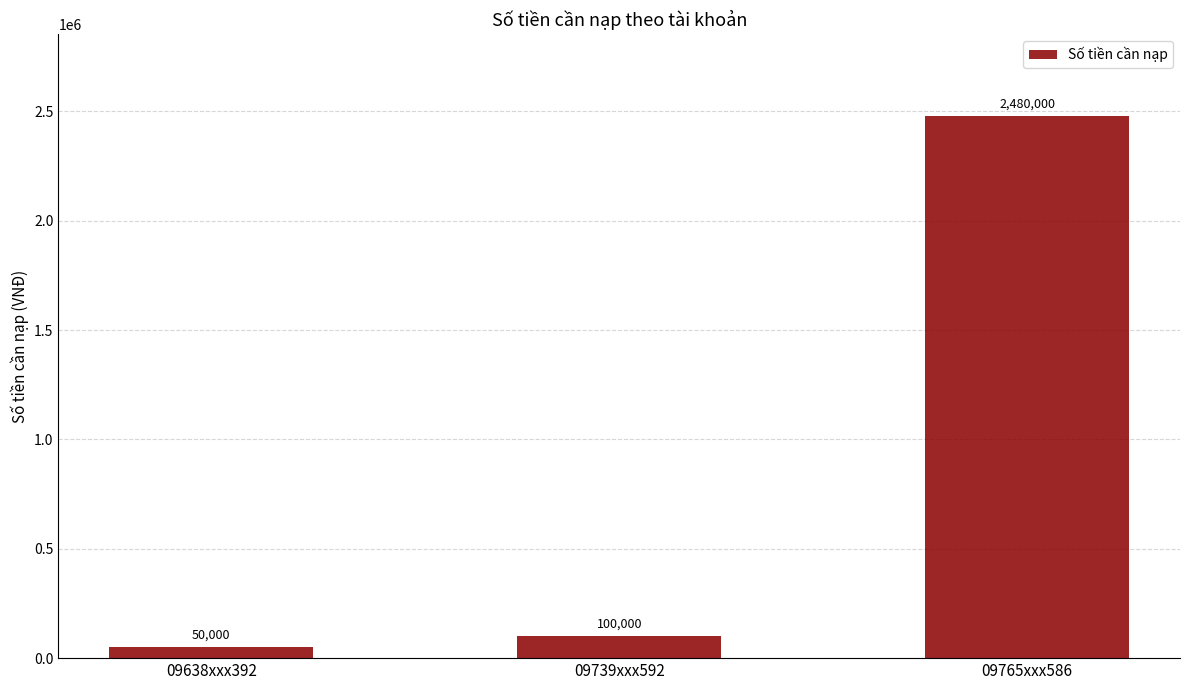

Reading left to right, what are all the values shown in this chart?

50000	100000	2480000